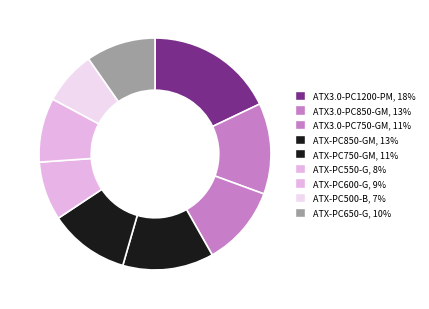

True or false: ATX3.0-PC750-GM accounts for 11% of the total.

True